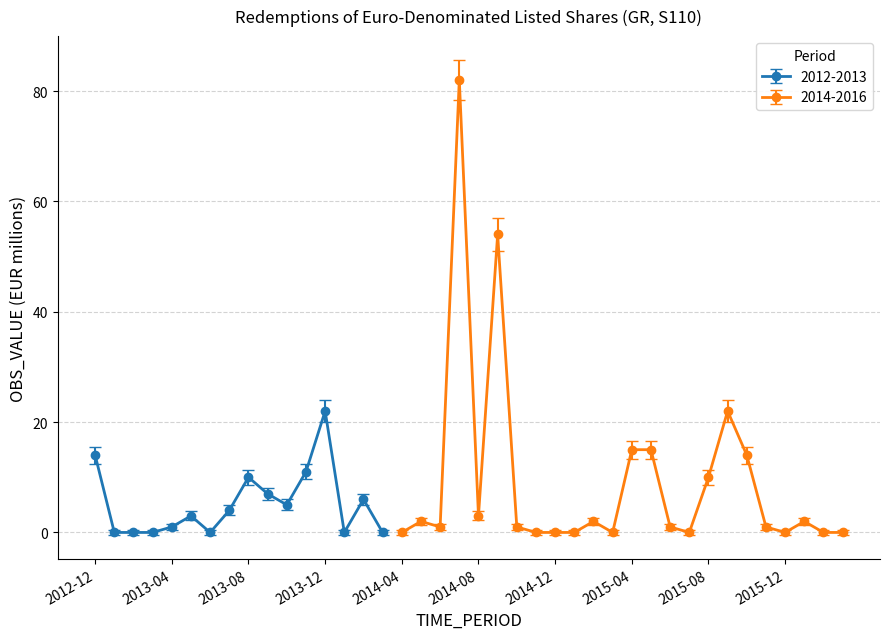

At which label is the value closest to 41?

2014-09